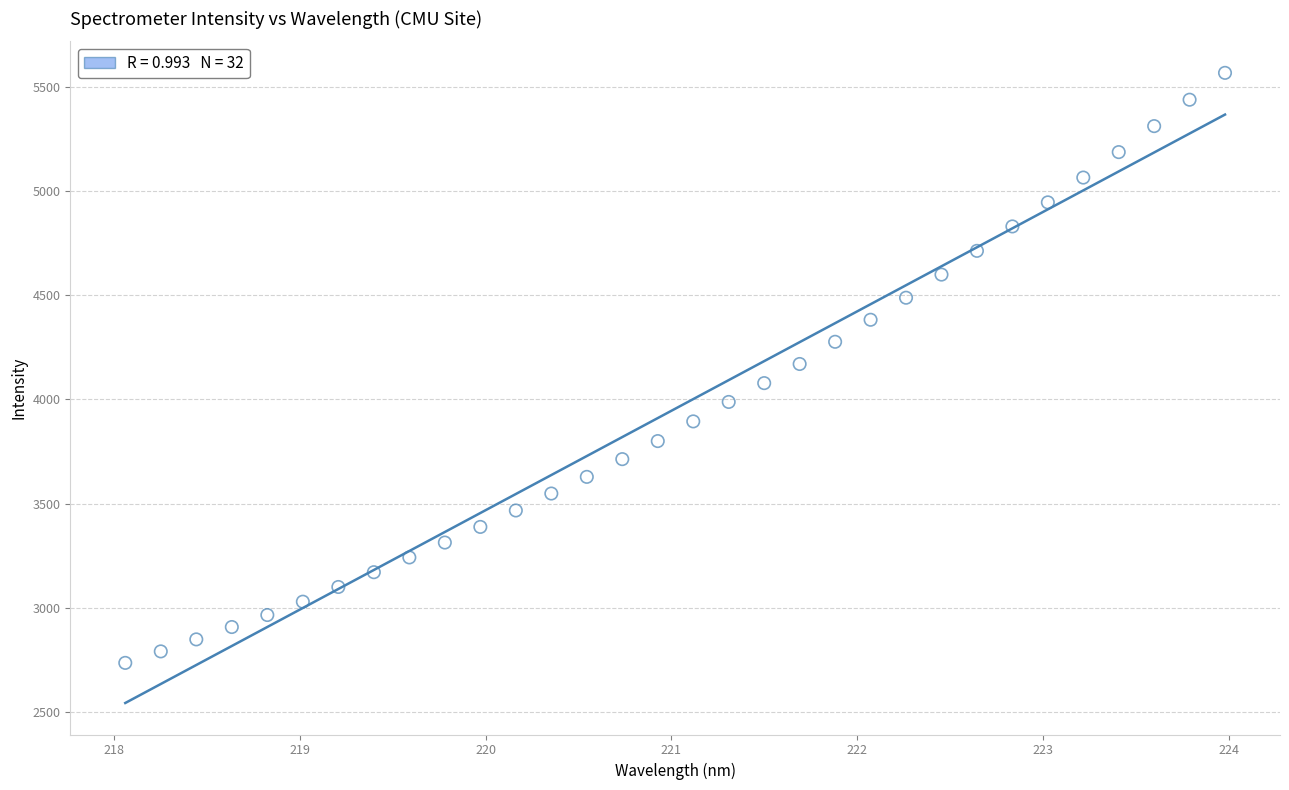

What is the range of Y values (max minus min)?

2830.0